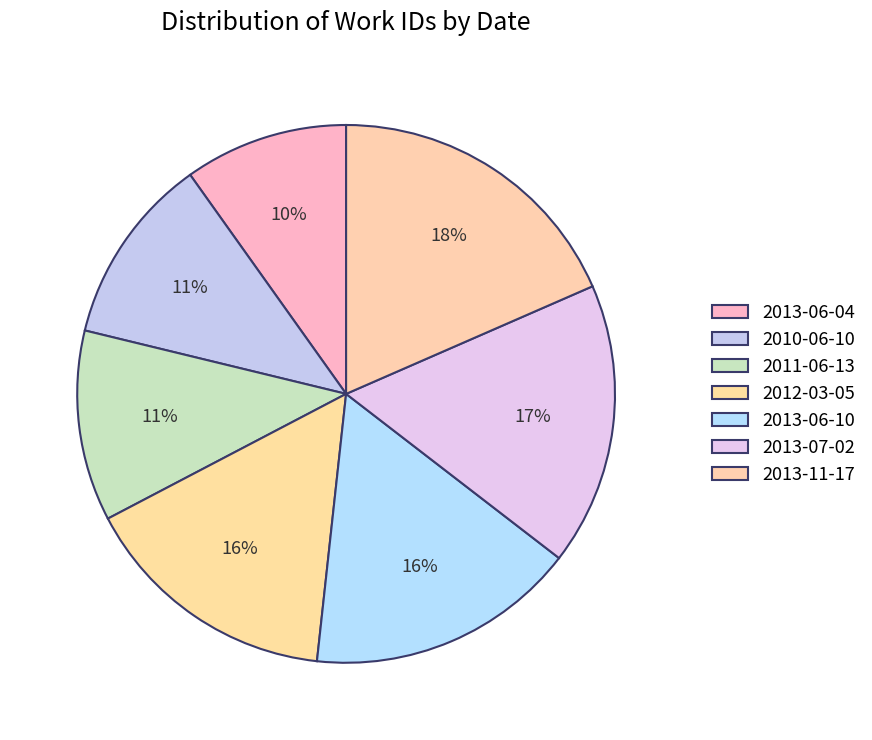

What percentage is the 2012-03-05 slice, to the nearest percent?

16%